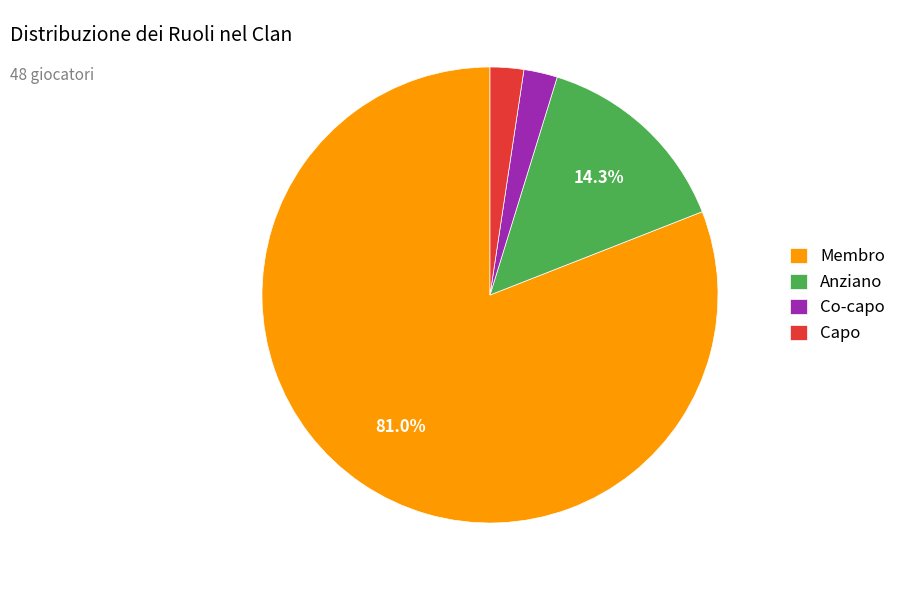

Is it true that Membro is 68% of the pie?

False